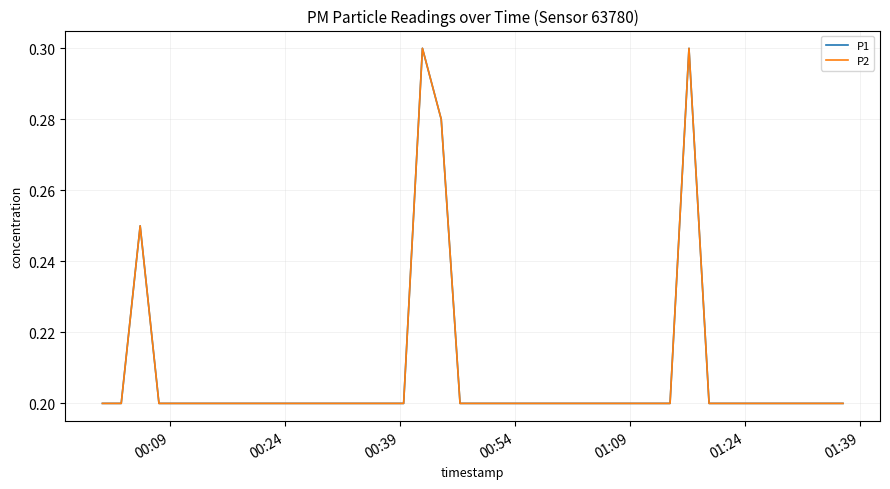

Does the chart have visible grid lines?

Yes